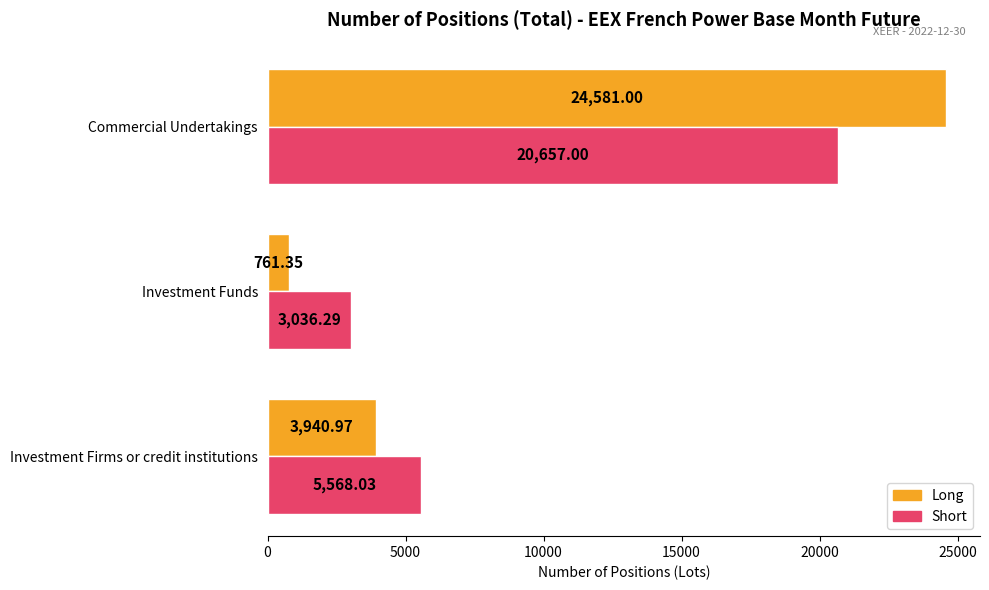

List the labels in order of Long value, smallest first.

Investment Funds, Investment Firms or credit institutions, Commercial Undertakings